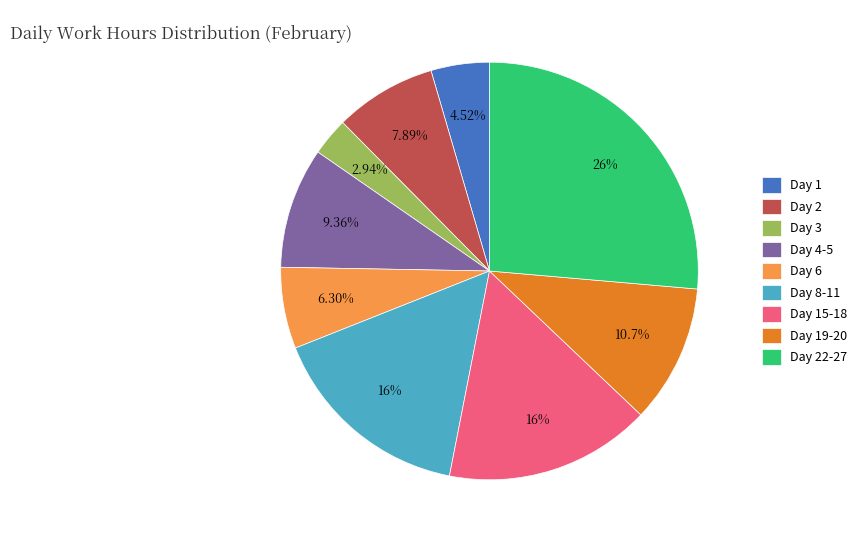

Is there any slice that represents more than half of the pie?

No